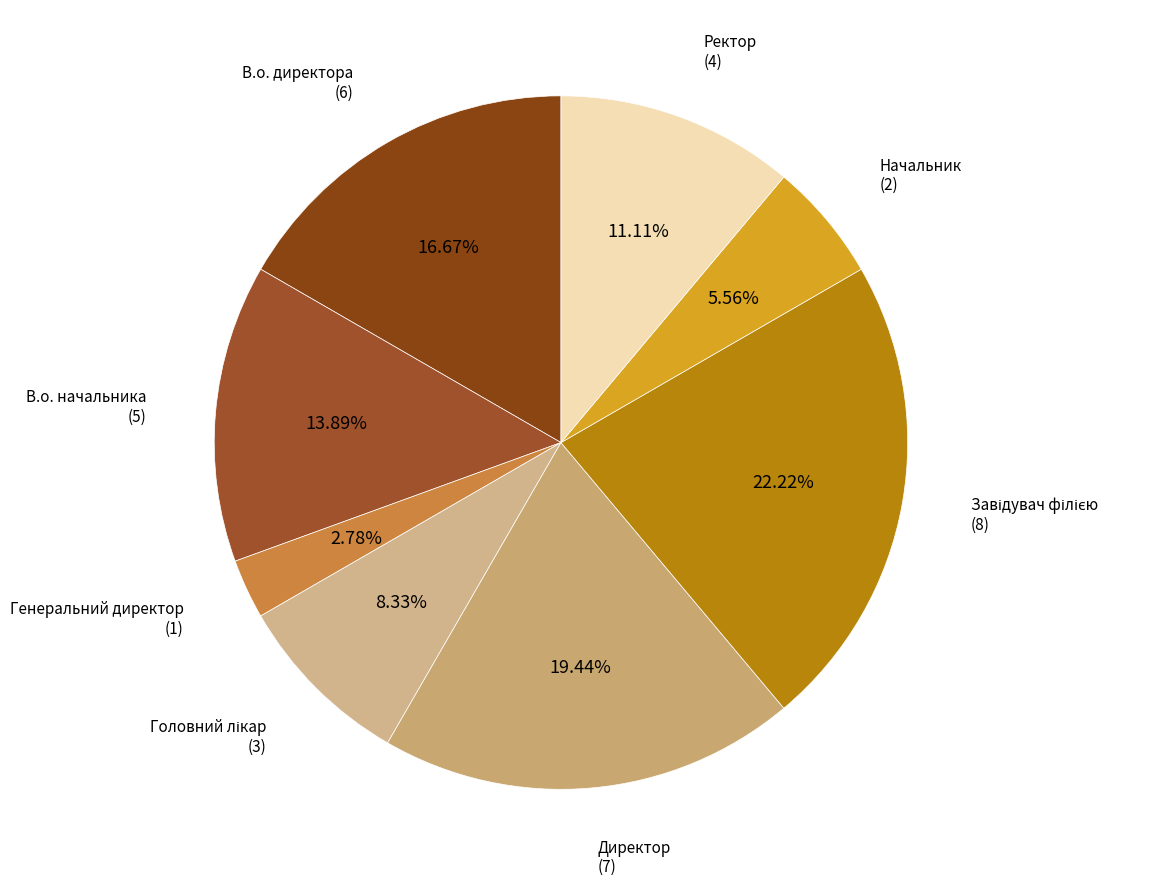

How many segments does this pie chart have?

8